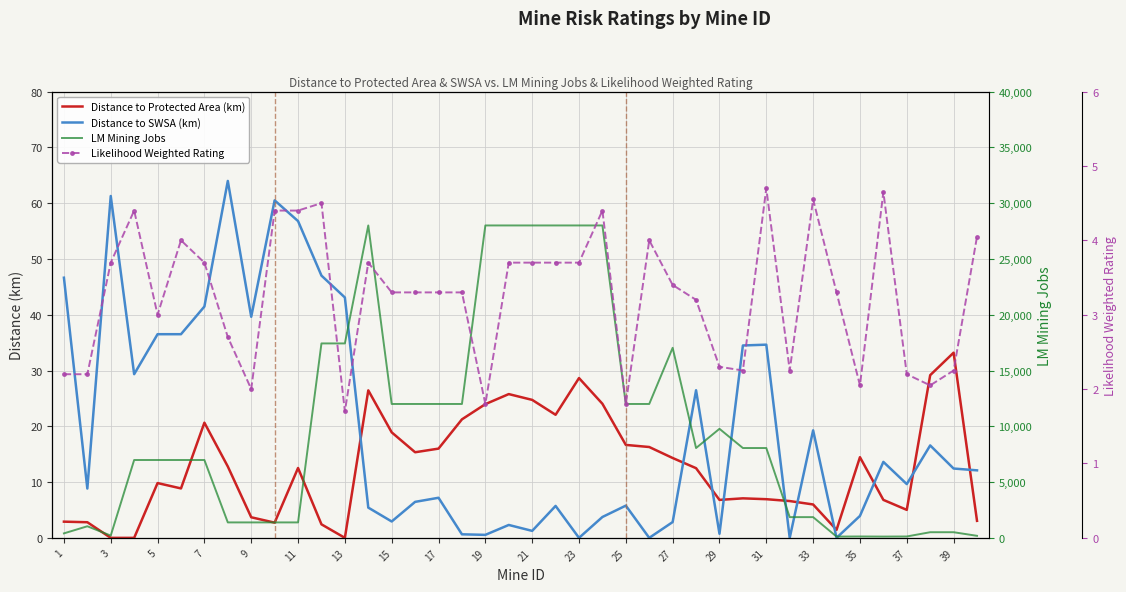

The Distance to SWSA (km) series shows 49.0 at 29. True or false?

False